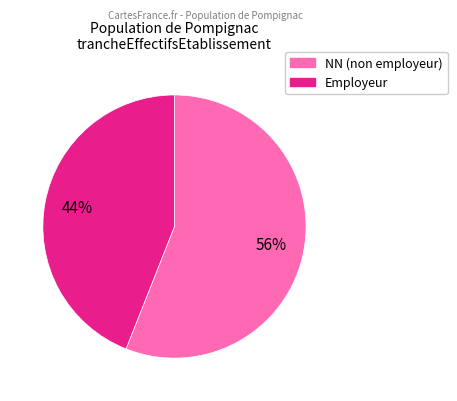

Is there a majority slice in this chart?

Yes